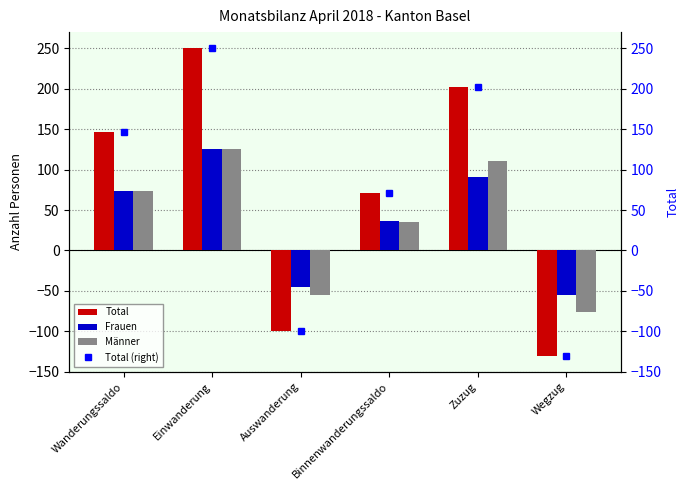

What is the label of the 4th bar from the right?

Auswanderung